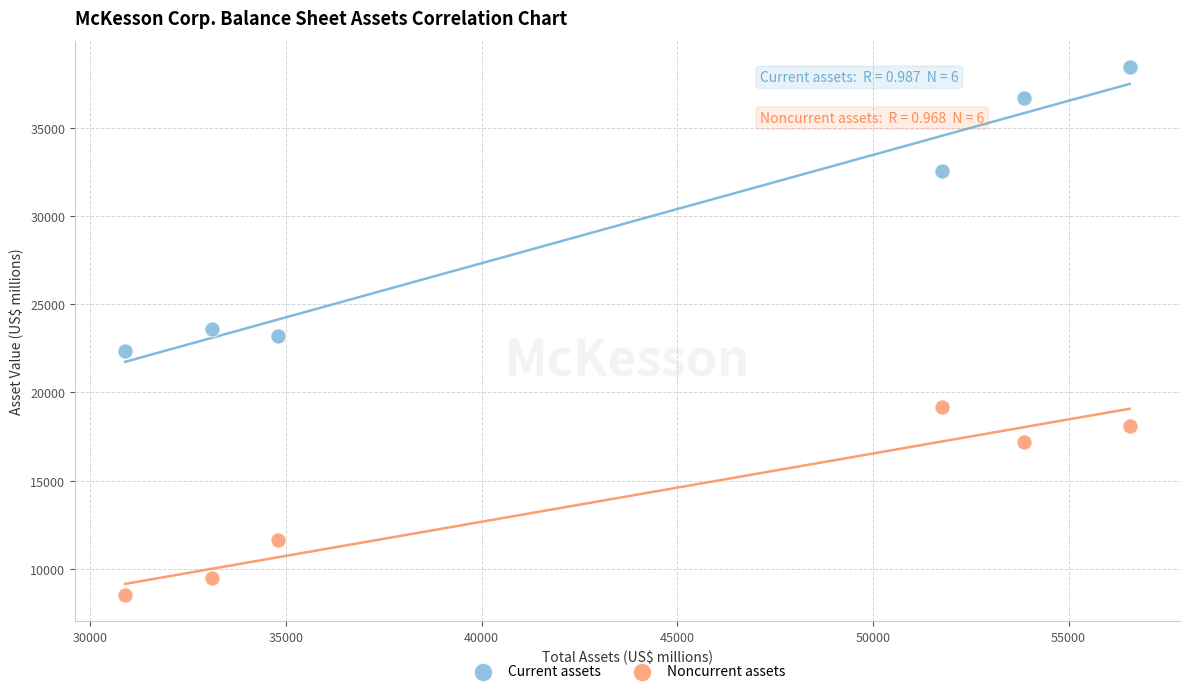

In the Noncurrent assets series, what Y value is closest to 13857?

11616